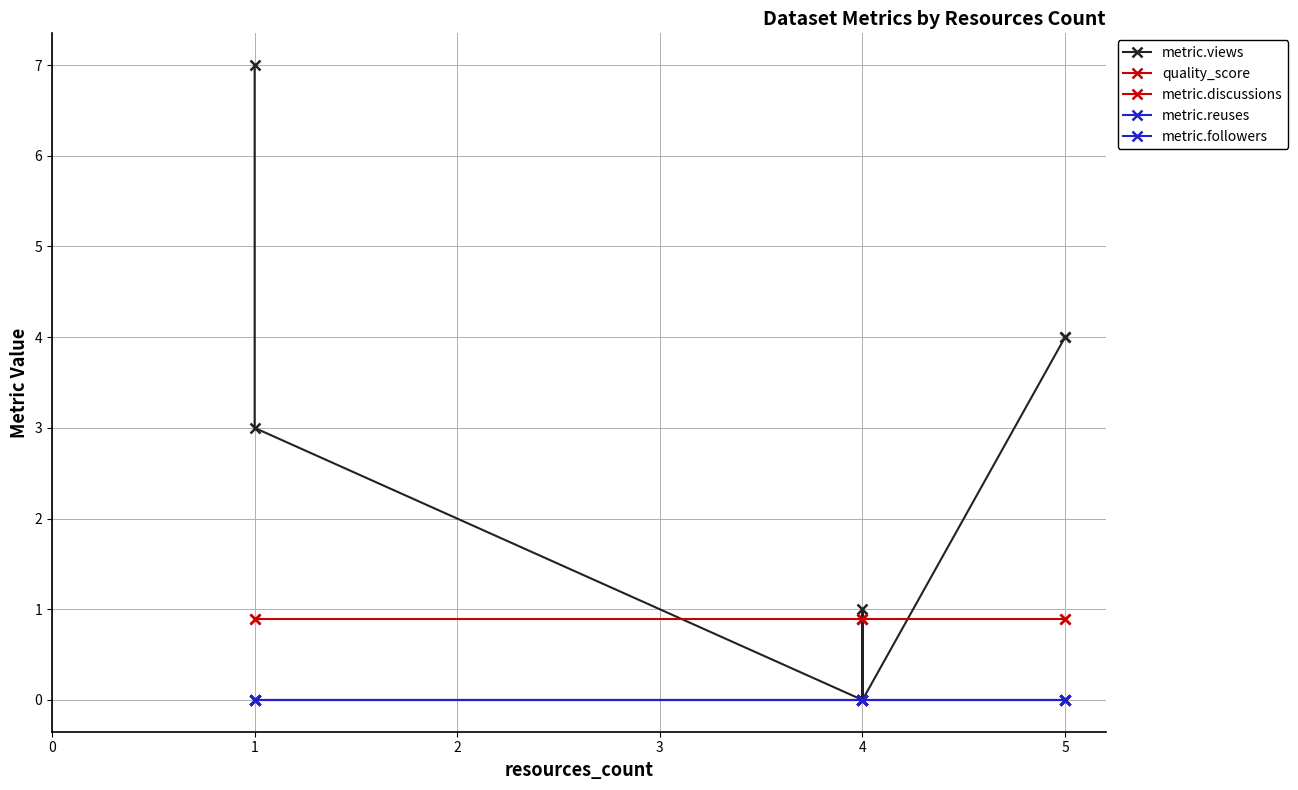

Between 2 and 3, which series saw the biggest shift?

metric.views